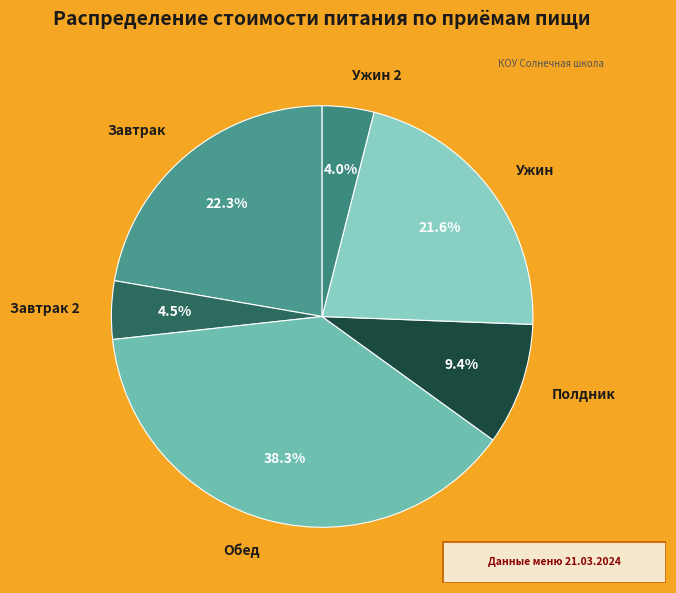

Which has a higher value, Обед or Полдник?

Обед